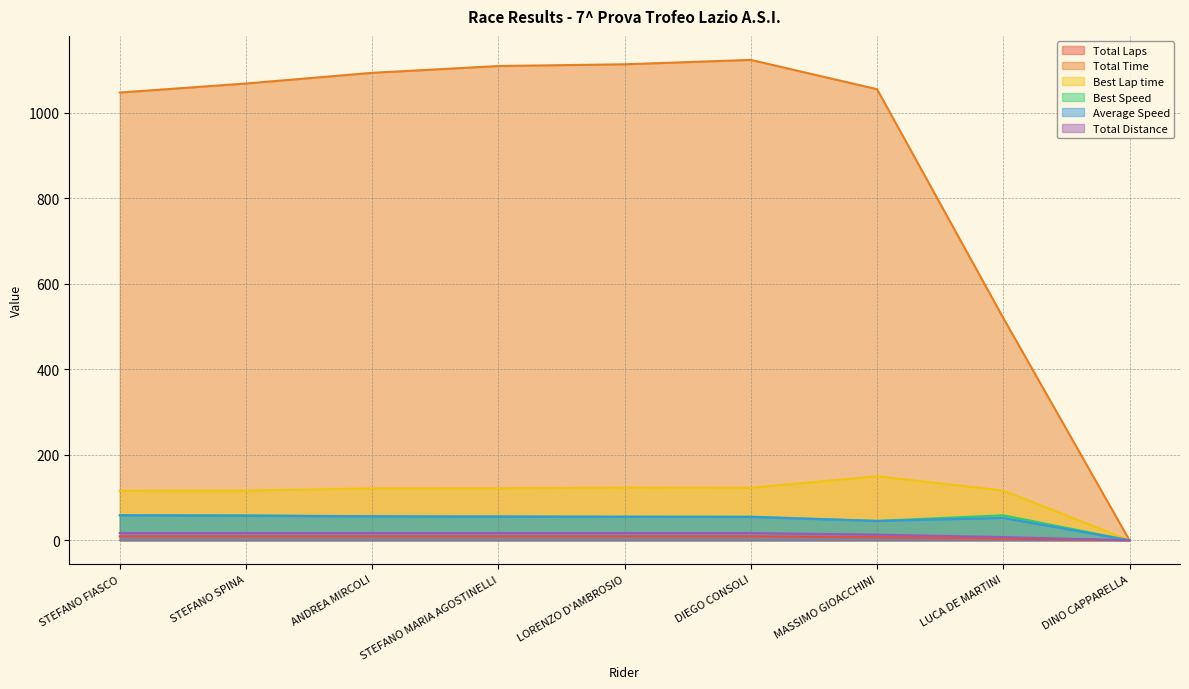

List the labels in order of Best Lap time value, largest first.

MASSIMO GIOACCHINI, LORENZO D'AMBROSIO, DIEGO CONSOLI, STEFANO MARIA AGOSTINELLI, ANDREA MIRCOLI, STEFANO SPINA, LUCA DE MARTINI, STEFANO FIASCO, DINO CAPPARELLA